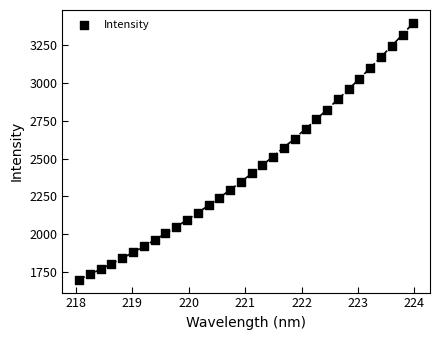

What is the range of Y values (max minus min)?

1699.5